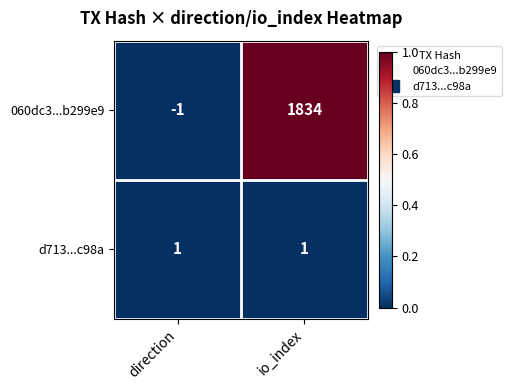

Reading right to left, what are all the values shown in this chart?

060dc3...b299e9: 1834	-1
d713...c98a: 1	1